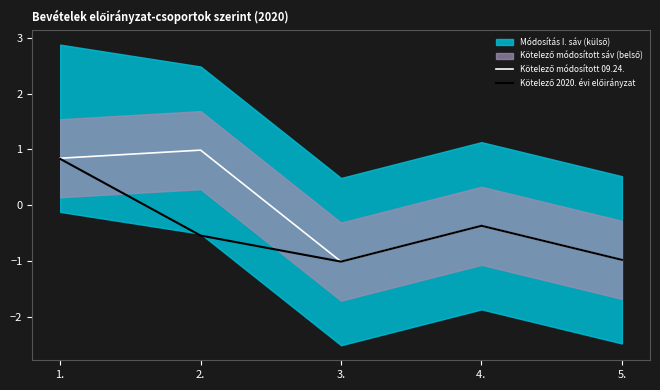

At which category is the sum across all series the highest?

1.